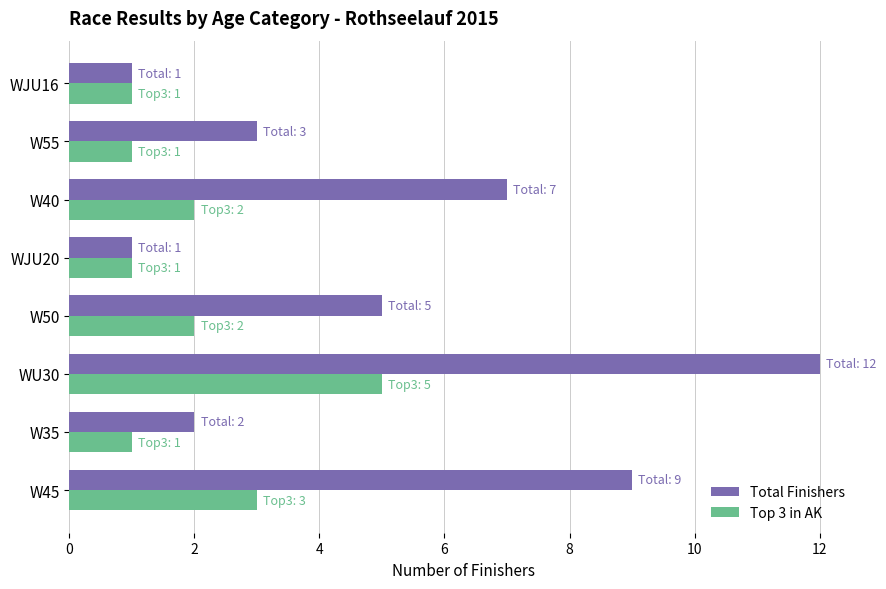

Is it true that Top 3 in AK equals 3 at W40?

False